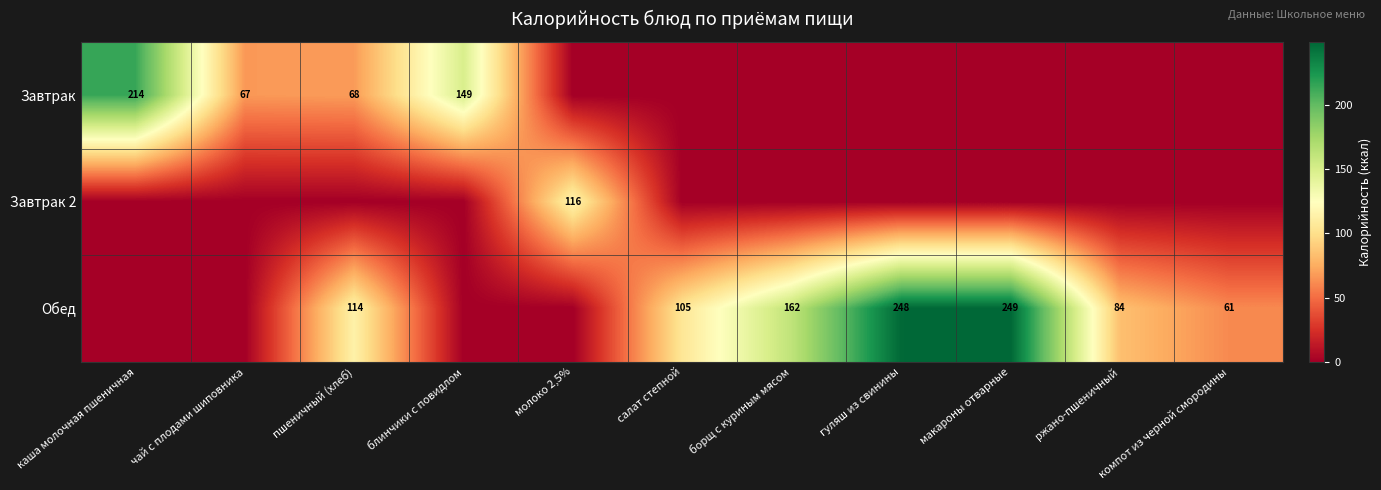

True or false: Завтрак 2 has a value of 175 at молоко 2,5%.

False